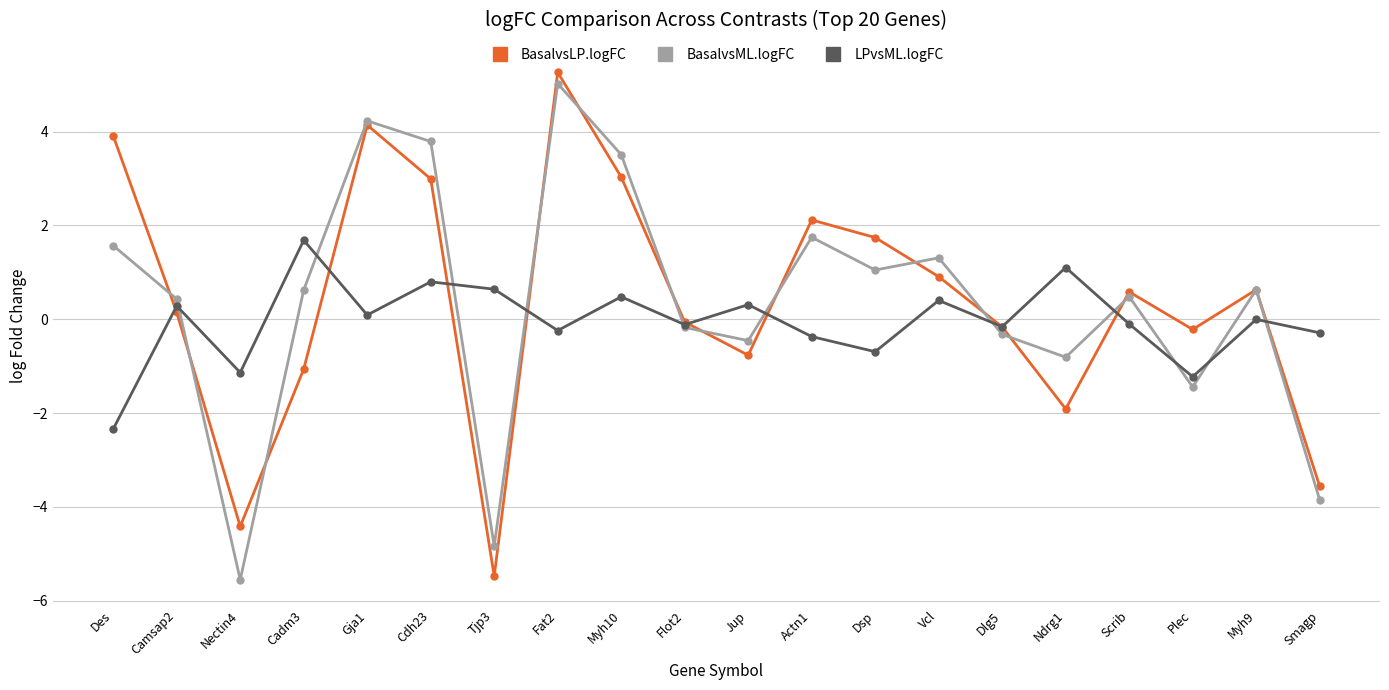

Where is BasalvsML.logFC nearest to the value 0?

Flot2